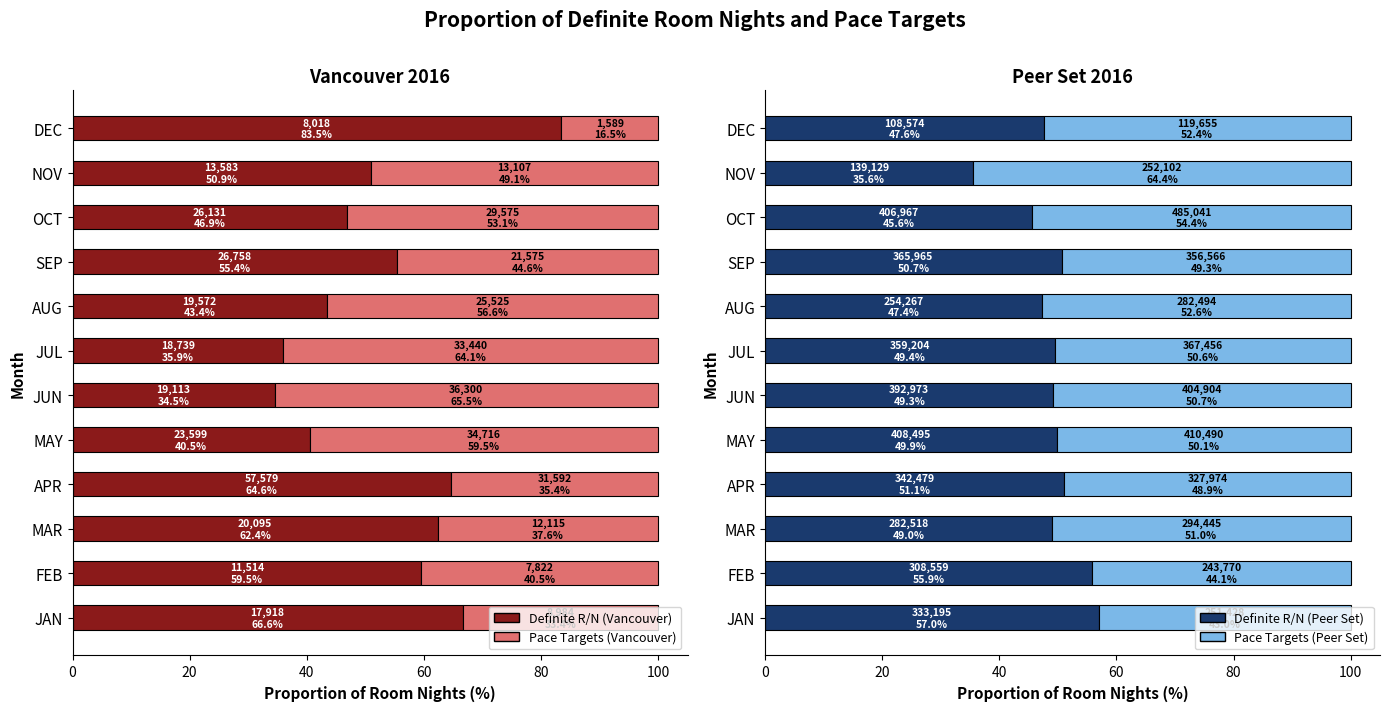

What are all the series names shown in the legend?

Definite R/N (Vancouver), Pace Targets (Vancouver), Definite R/N (Peer Set), Pace Targets (Peer Set)